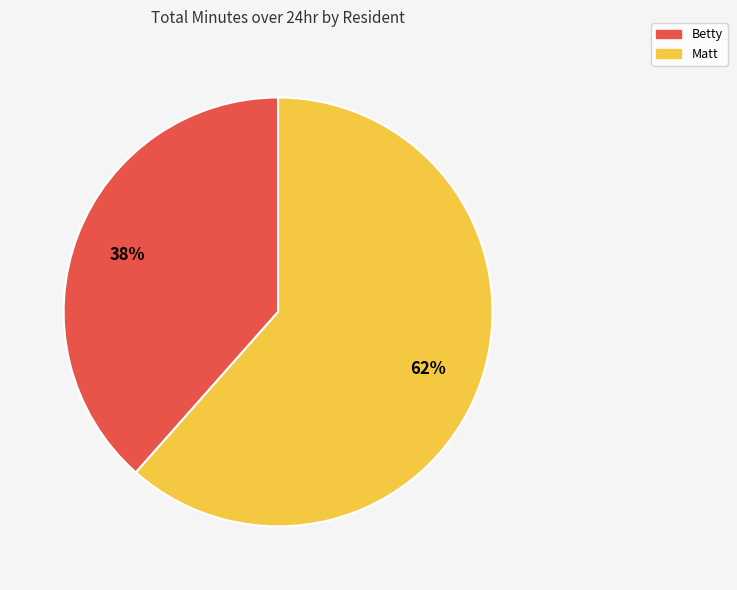

Does any single category account for the majority?

Yes